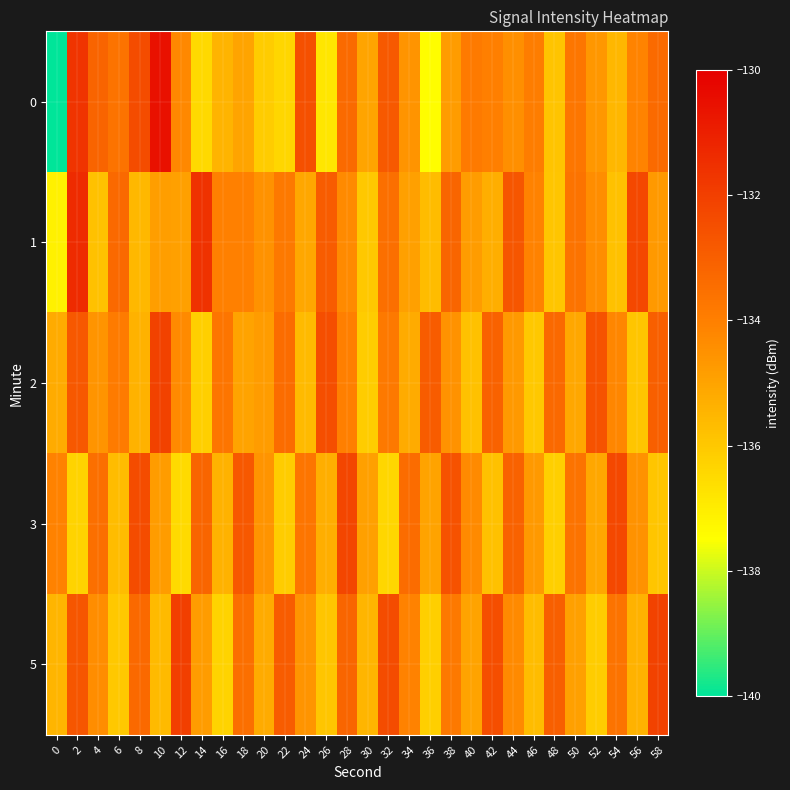

What is the smallest value displayed?

-225.8